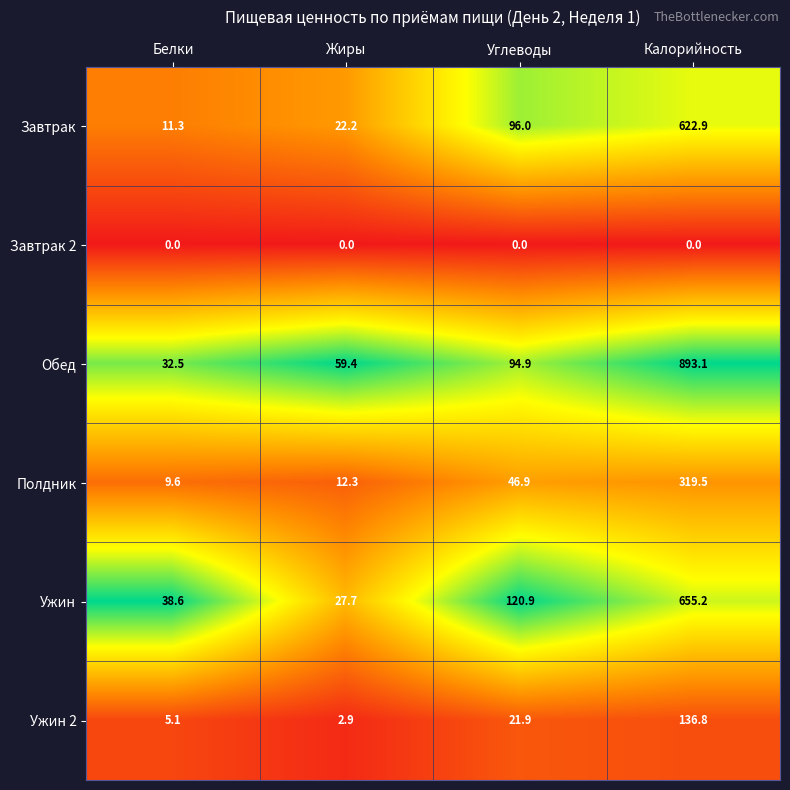

Reading right to left, what are all the values shown in this chart?

Завтрак: Калорийность=622.9	Углеводы=96.0	Жиры=22.2	Белки=11.3
Завтрак 2: Калорийность=0.0	Углеводы=0.0	Жиры=0.0	Белки=0.0
Обед: Калорийность=893.1	Углеводы=94.9	Жиры=59.4	Белки=32.5
Полдник: Калорийность=319.5	Углеводы=46.9	Жиры=12.3	Белки=9.6
Ужин: Калорийность=655.2	Углеводы=120.9	Жиры=27.7	Белки=38.6
Ужин 2: Калорийность=136.8	Углеводы=21.9	Жиры=2.9	Белки=5.1